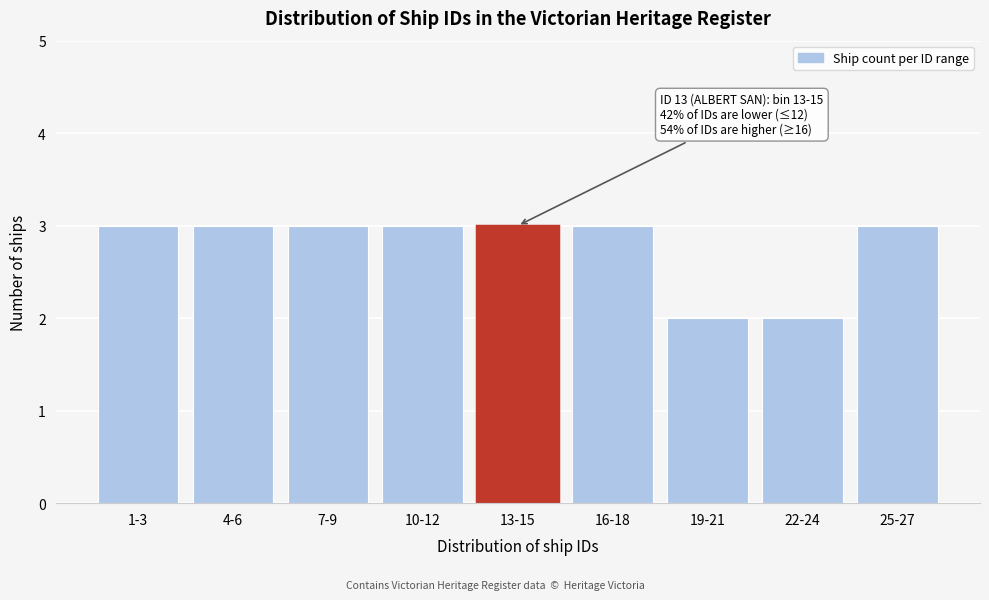

Reading left to right, transcribe all the data shown in this chart.

1-3=3	4-6=3	7-9=3	10-12=3	13-15=3	16-18=3	19-21=2	22-24=2	25-27=3